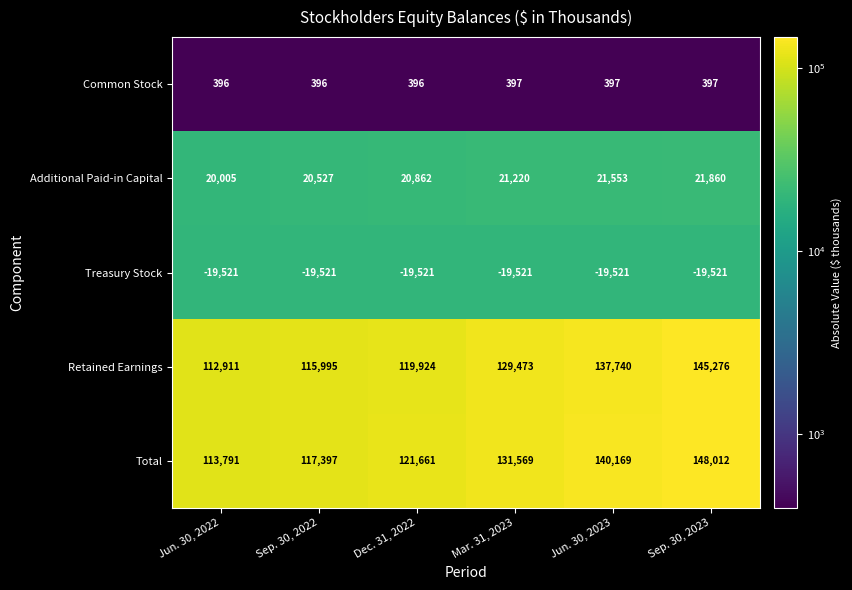

True or false: Common Stock has a value of 680 at Mar. 31, 2023.

False